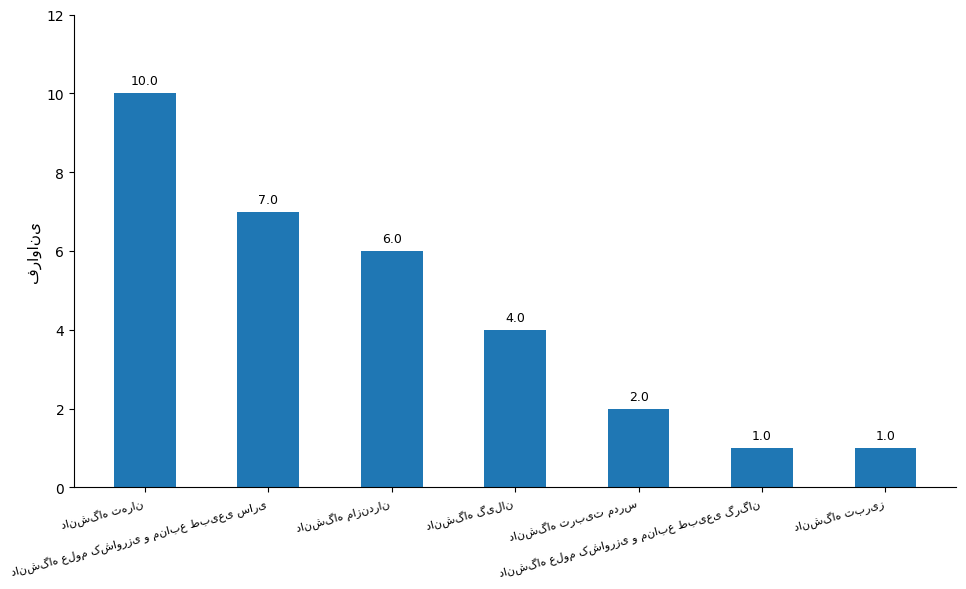

What is the greatest value displayed?

10